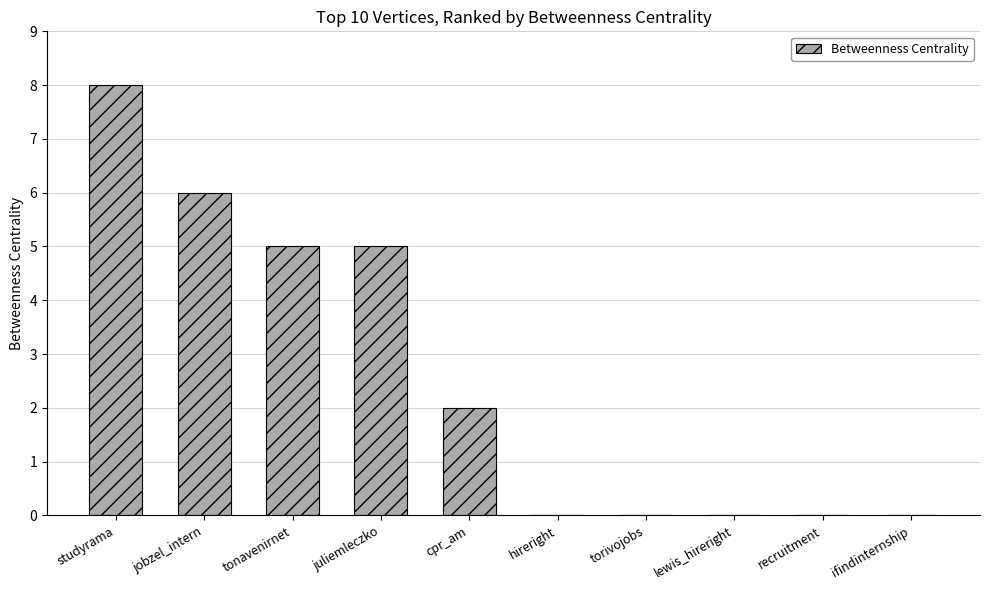

The value at jobzel_intern is 6. True or false?

True